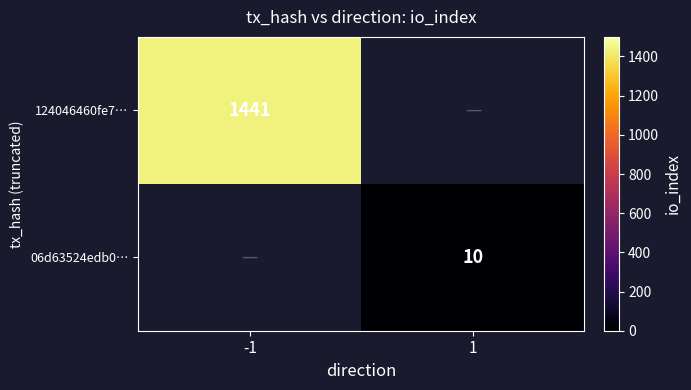

What is the minimum value shown in the chart?

10.0